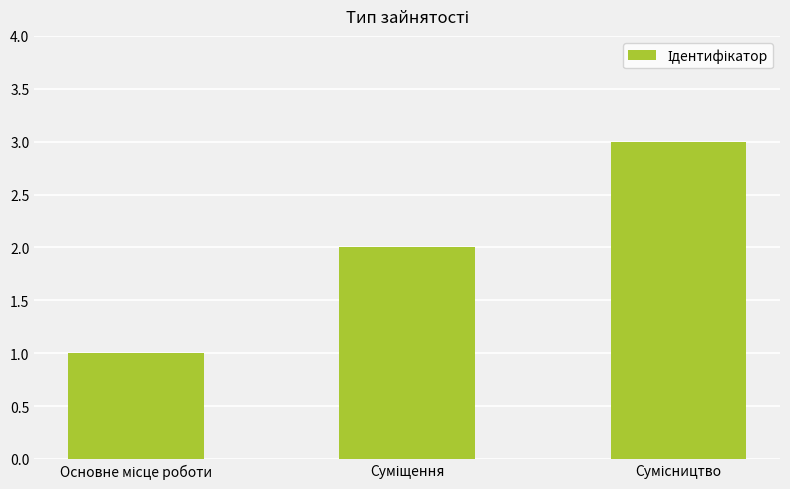

How many data points does each series have?

3